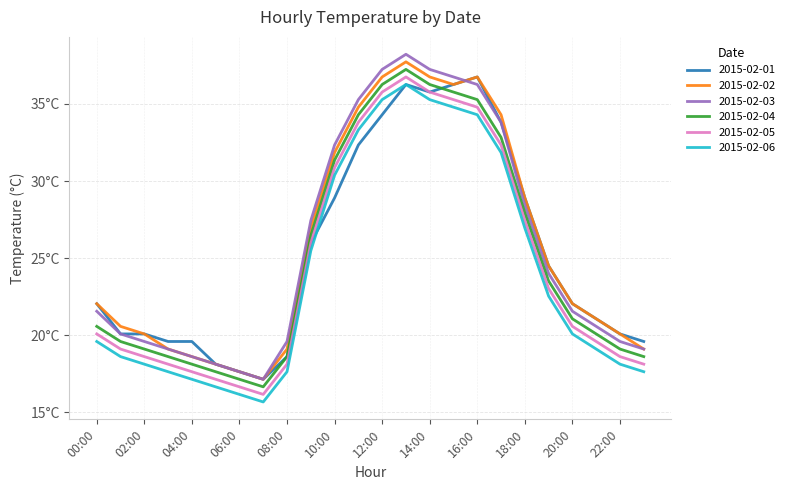

What is the label of the 5th point from the right?

19:00